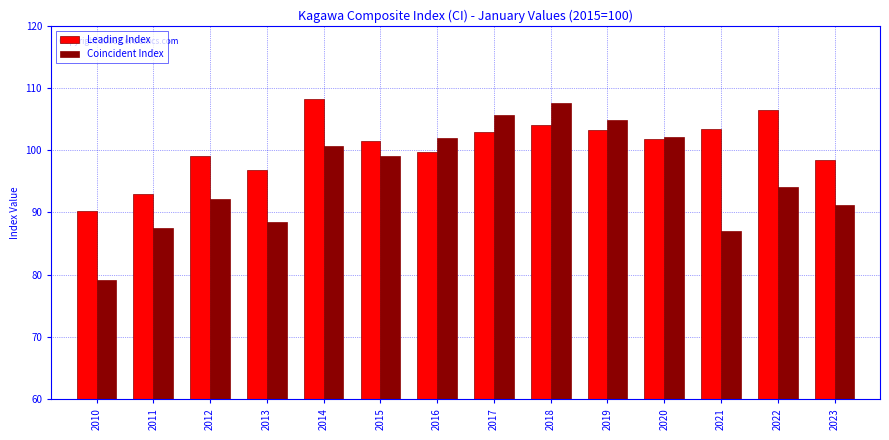

What value does the Leading Index series have at 2014?

108.2